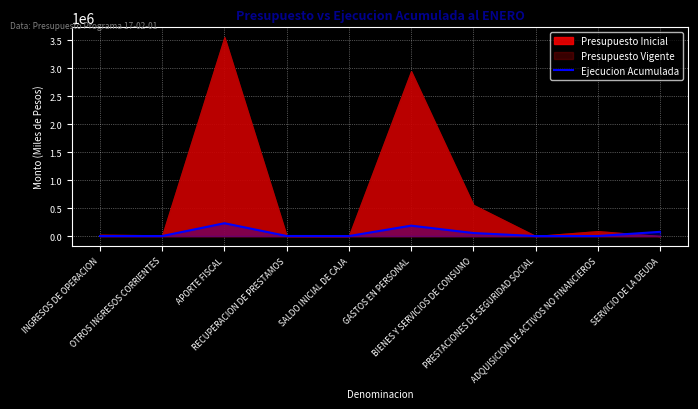

At which category does the chart reach its peak across all series?

APORTE FISCAL